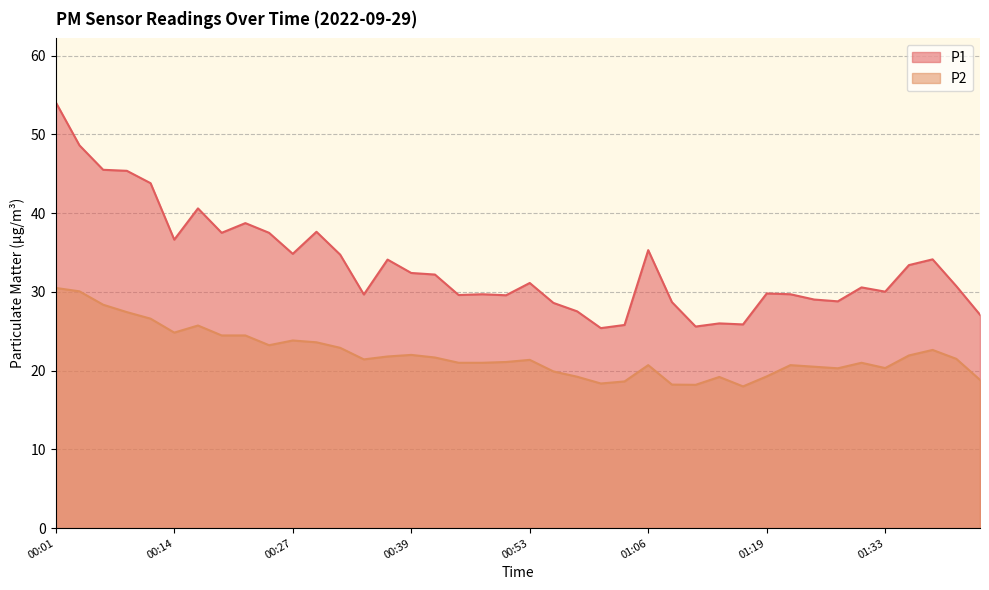

True or false: P2 and P1 intersect in this chart.

False